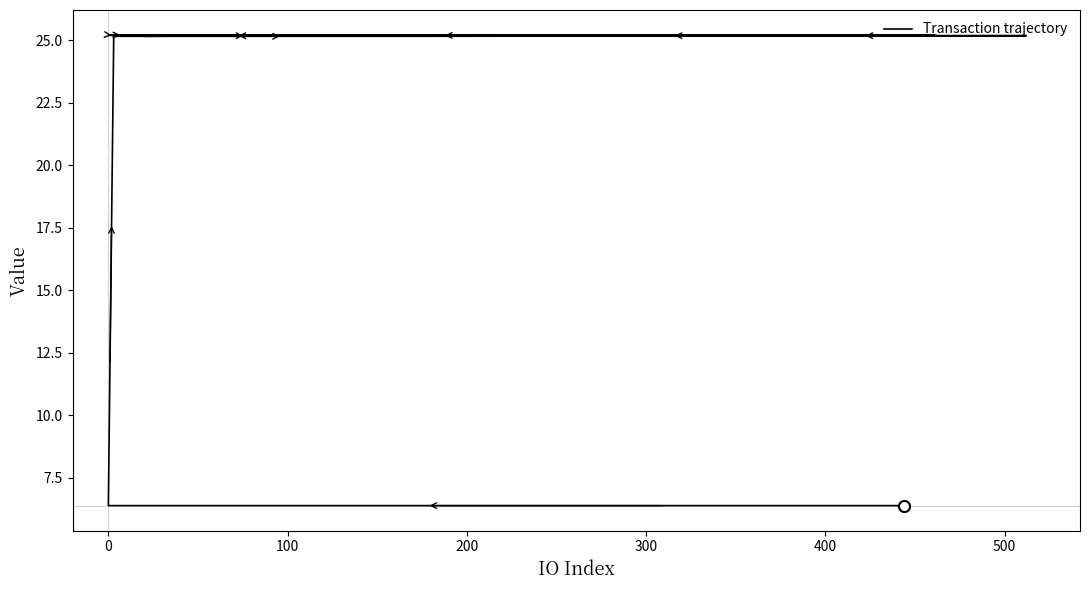

At which category does the data reach its first local peak?

10